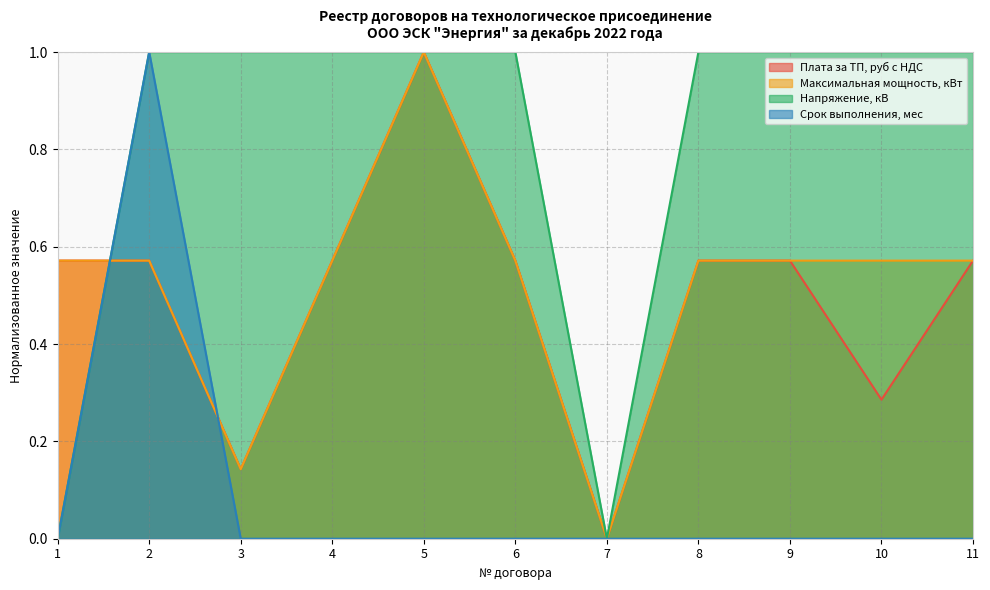

Where is the first local maximum for Срок выполнения, мес?

2